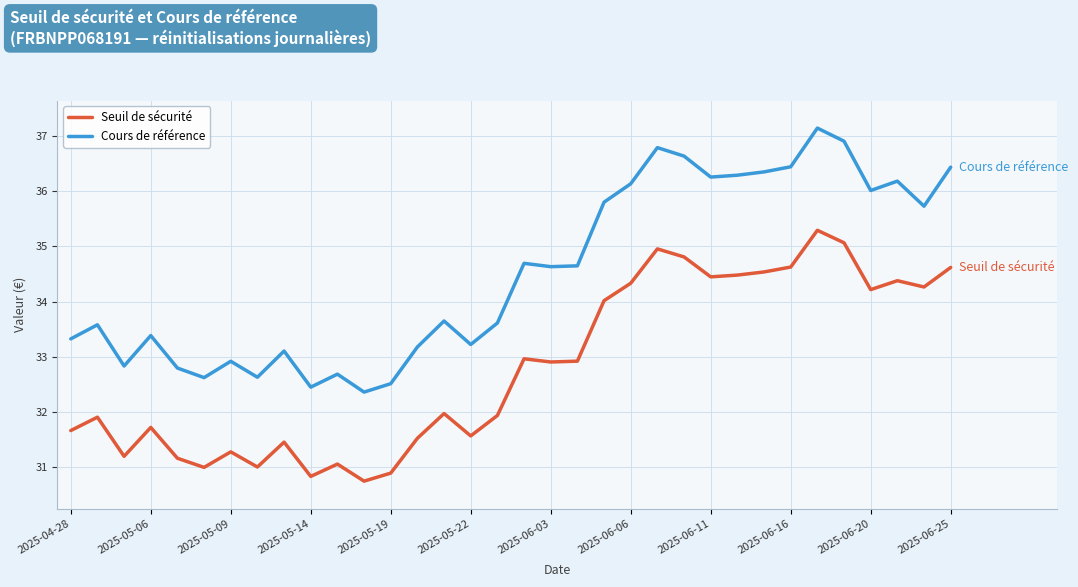

What is the difference between the maximum and minimum values in the Seuil de sécurité series?

4.6